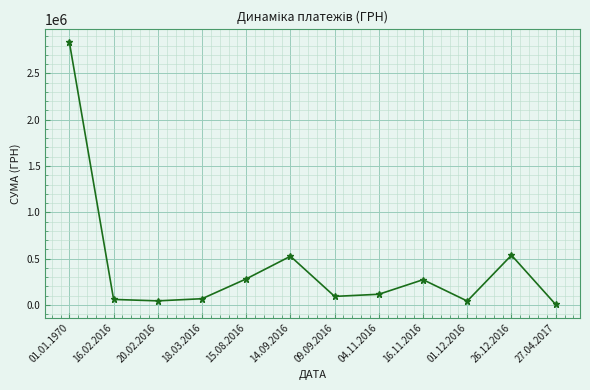

True or false: there are more than 1 points higher than both neighbors.

True